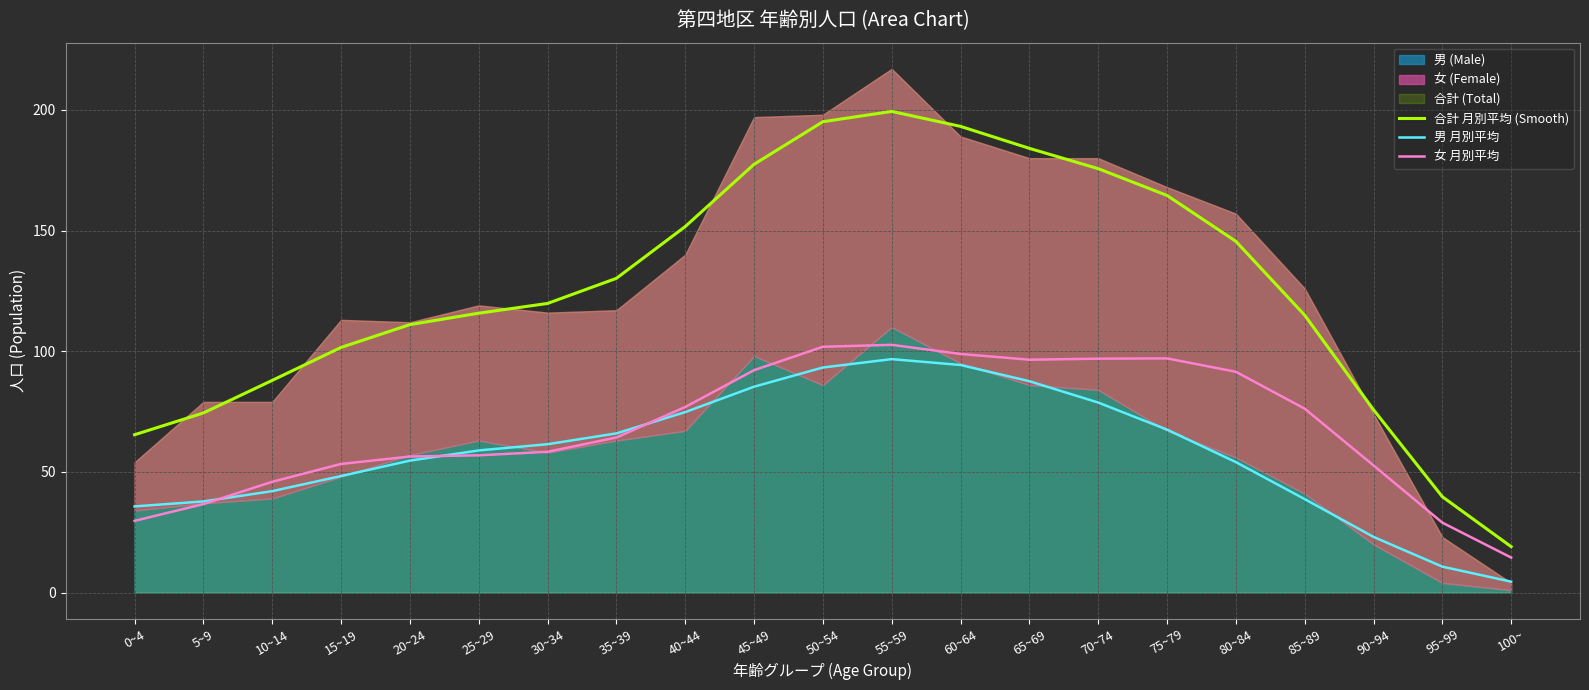

What is the label of the 18th point from the left?

85~89